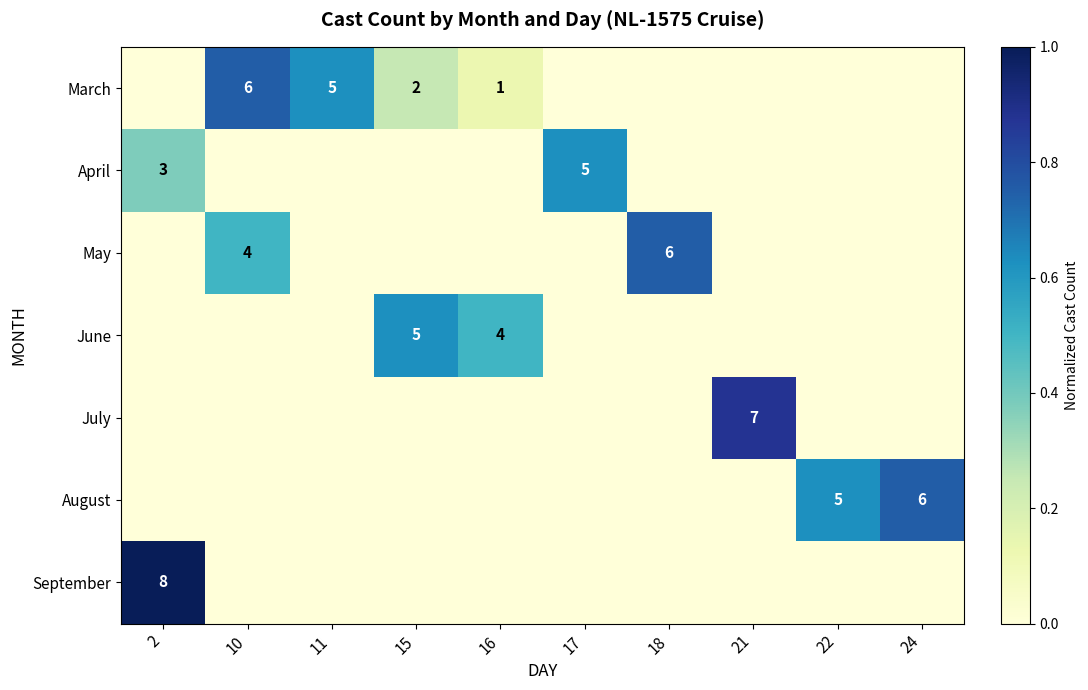

What is the spread (max minus min) of values at 22?

0.6